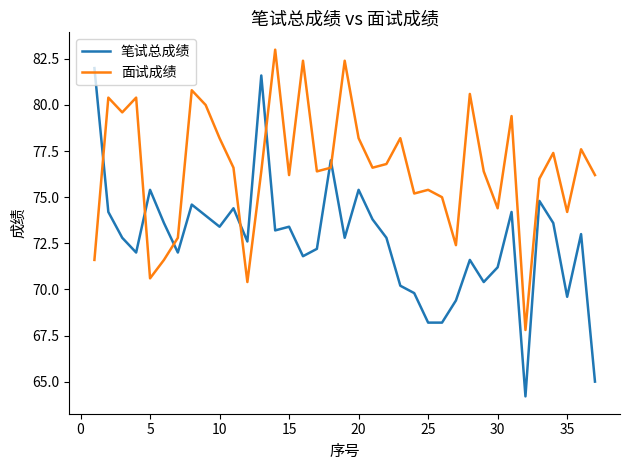

Rank the series by their average value, from highest to lowest.

面试成绩, 笔试总成绩